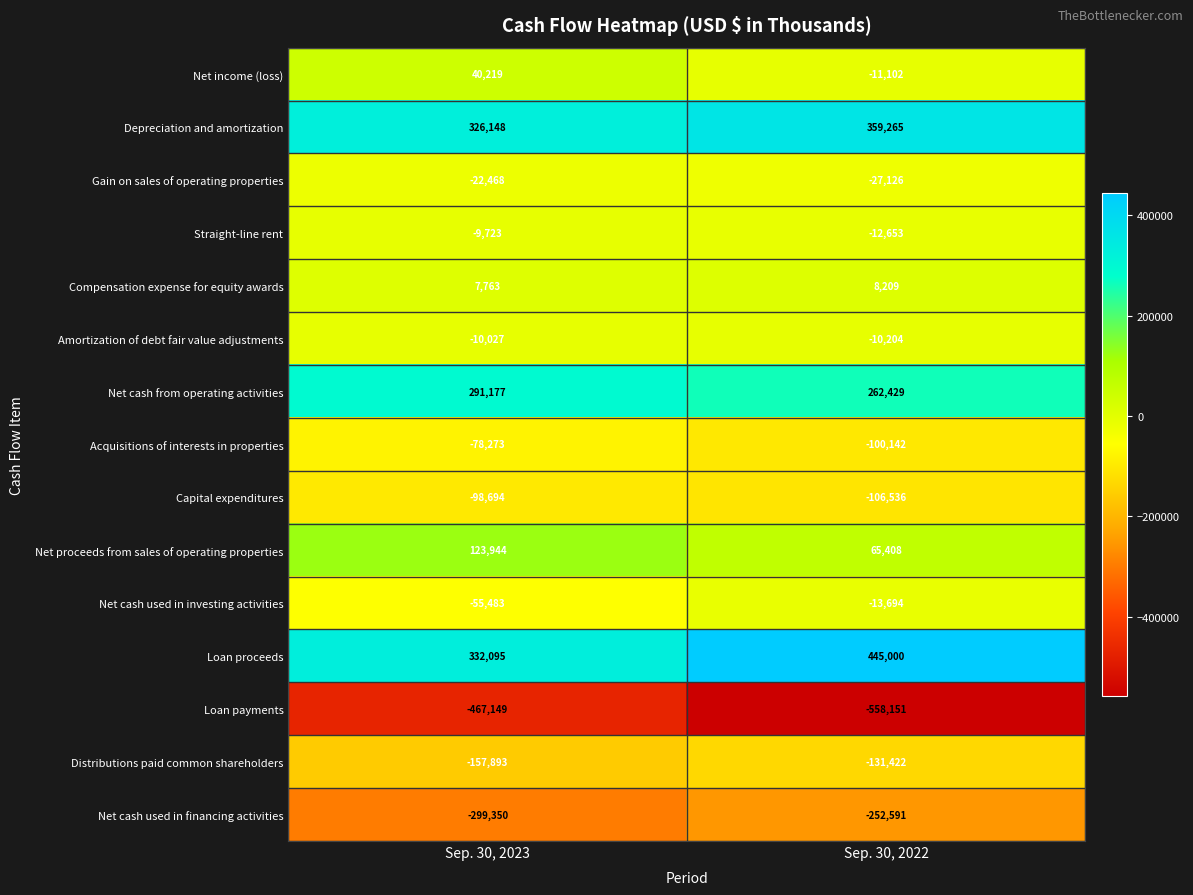

What is the spread (max minus min) of values at Sep. 30, 2022?

1003151